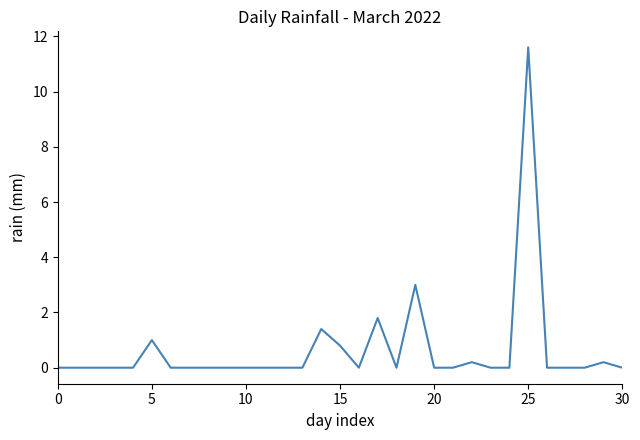

What is the greatest value displayed?

11.6